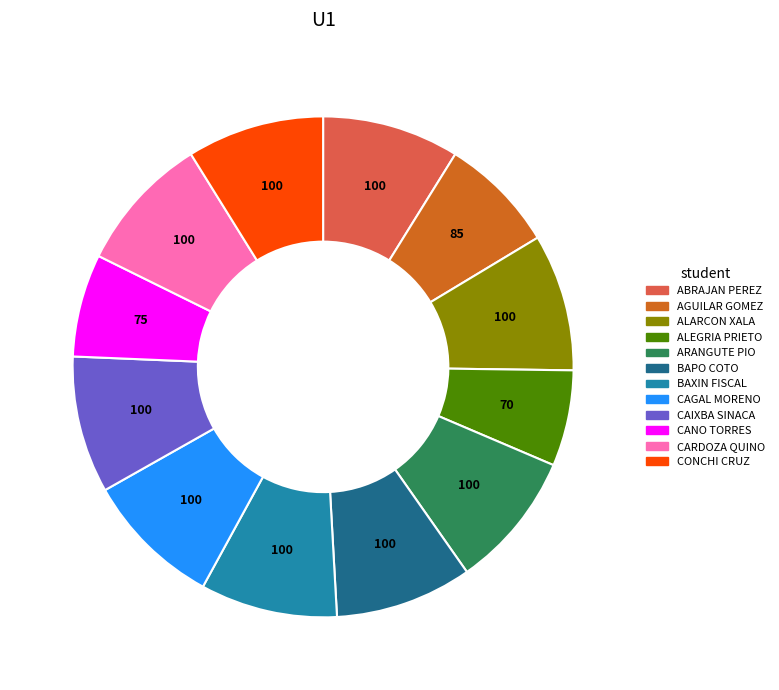

True or false: CONCHI CRUZ accounts for 4% of the total.

False